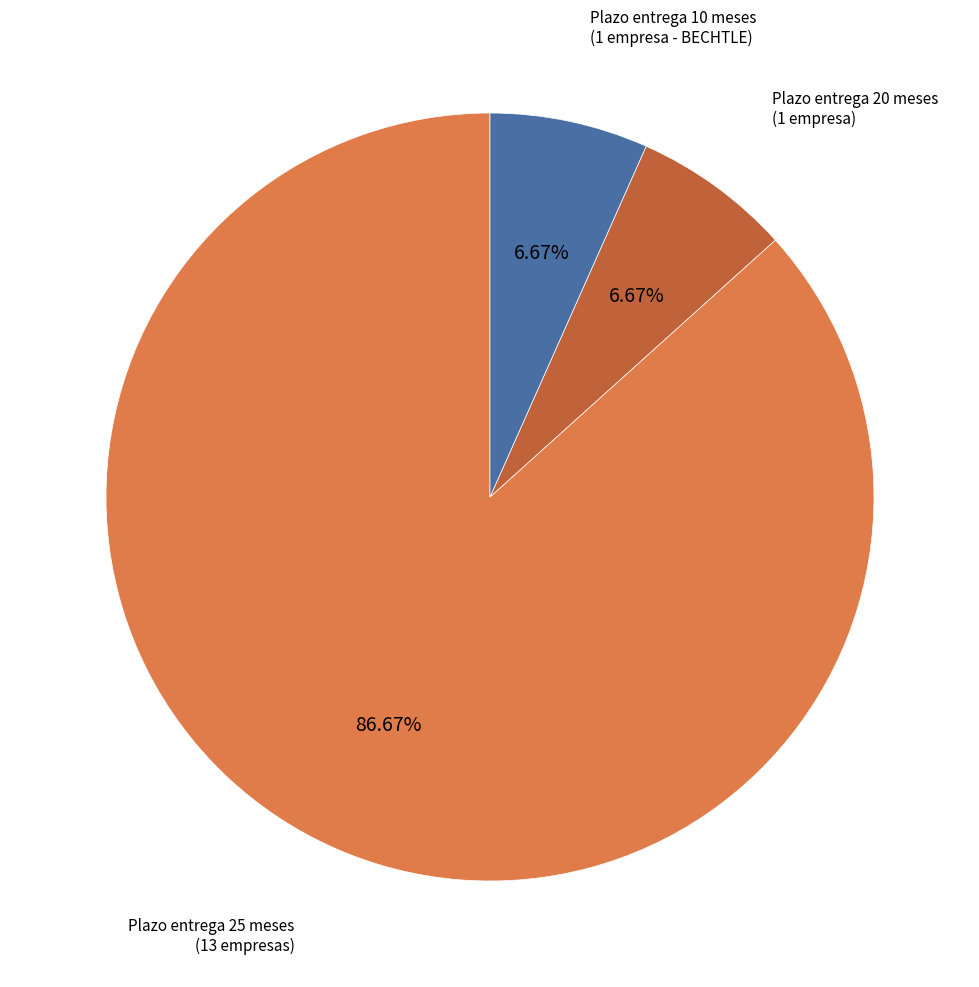

Is the sum of Plazo entrega 20 meses (1 empresa) and Plazo entrega 10 meses (1 empresa - BECHTLE) greater than half?

No